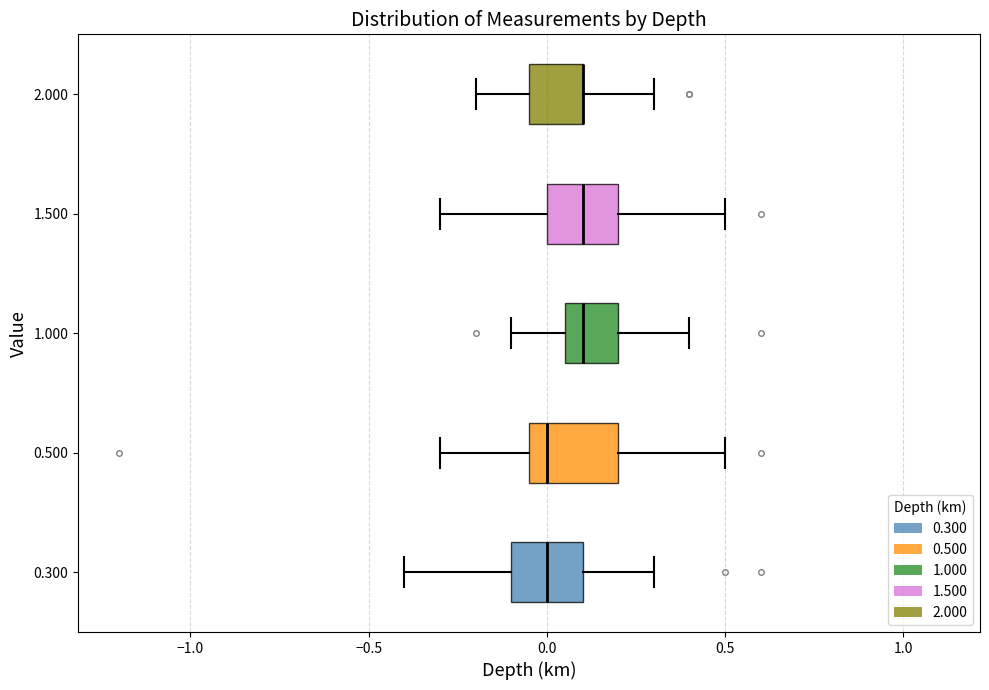

Reading bottom to top, read every box against the x-axis: the position of its median line, the range the box covers, and the ends of its whiskers. The values are not printed on the chart, so give them approximately, as read against the axis.

0.300: median 0.00, box -0.10 to 0.10, whiskers -0.40 to 0.30
0.500: median 0.00, box -0.05 to 0.20, whiskers -0.30 to 0.50
1.000: median 0.10, box 0.05 to 0.20, whiskers -0.10 to 0.40
1.500: median 0.10, box 0.00 to 0.20, whiskers -0.30 to 0.50
2.000: median 0.10 (drawn on the box's right edge), box -0.05 to 0.10, whiskers -0.20 to 0.30